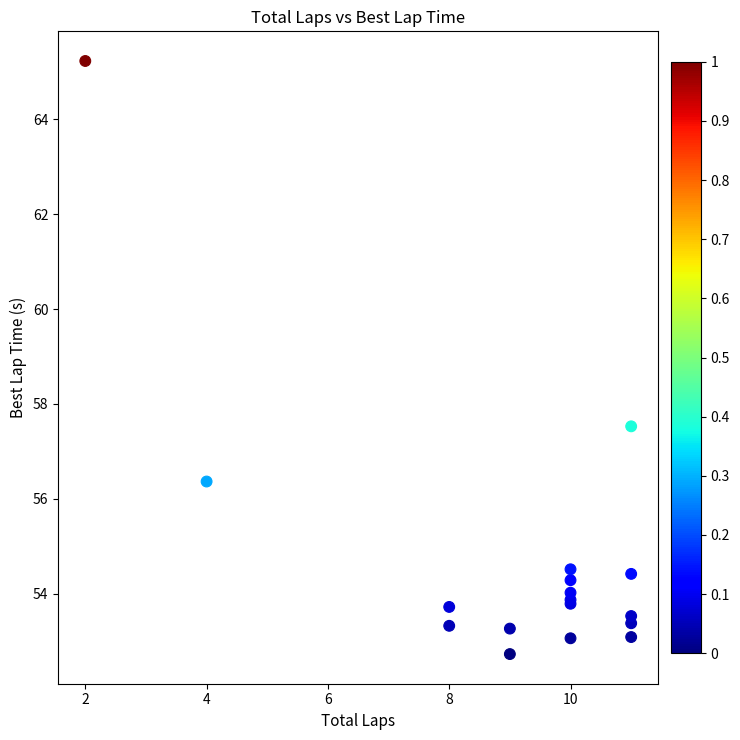

What Y value in the scatter plot is closest to 58?

57.5